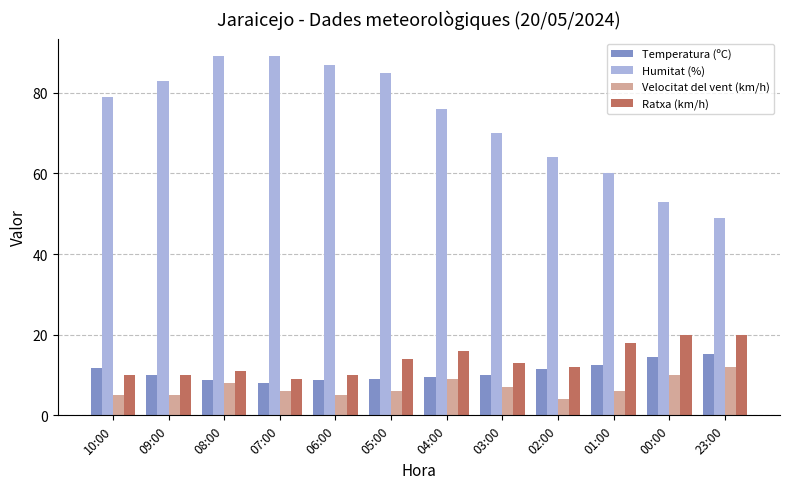

At how many categories does at least one series exceed 24?

12